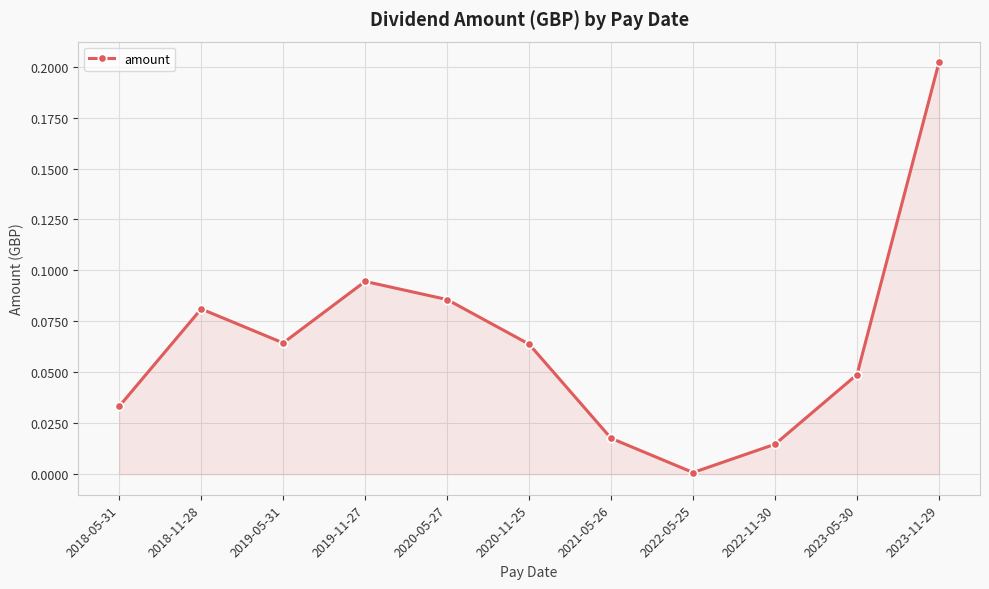

Where is the first local maximum?

2018-11-28